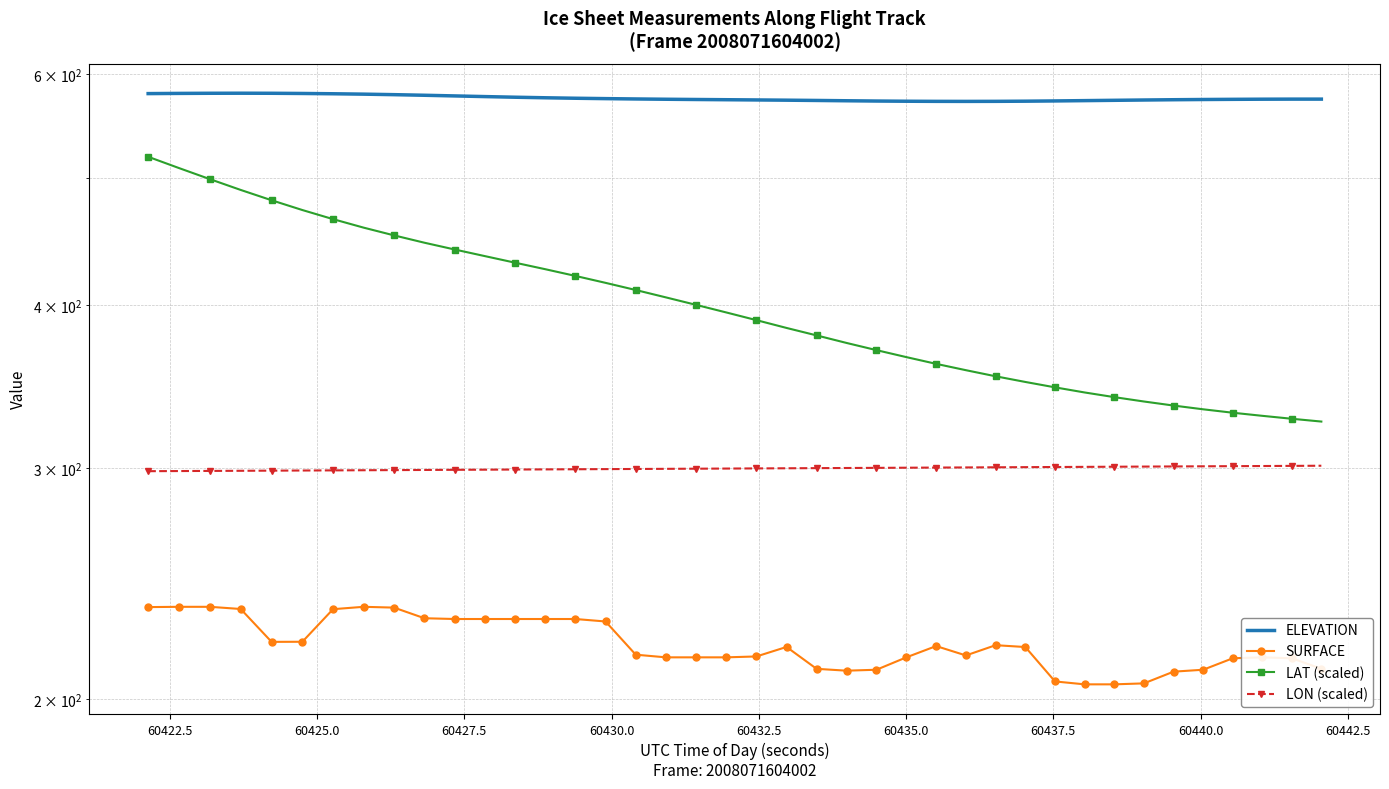

What is the smallest value displayed?

205.2